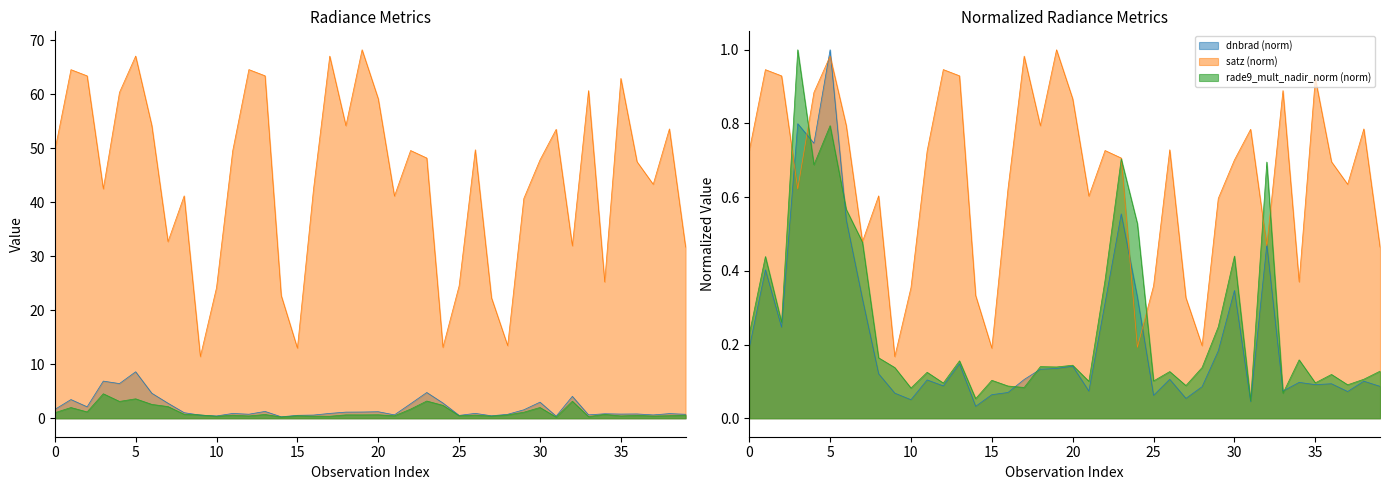

What is the value of the rade9_mult_nadir_norm point at the 28th from the left?

0.4